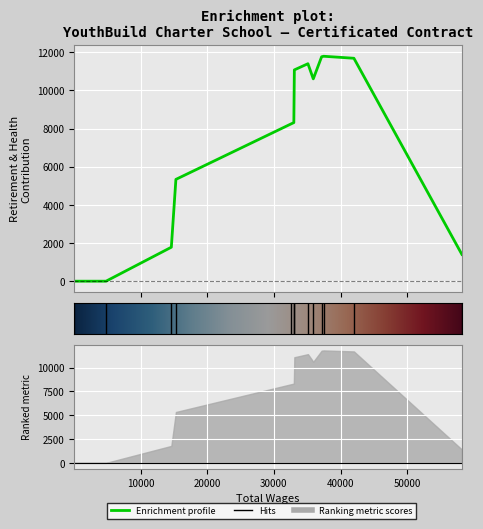

The value at 58189 is 1404. True or false?

True